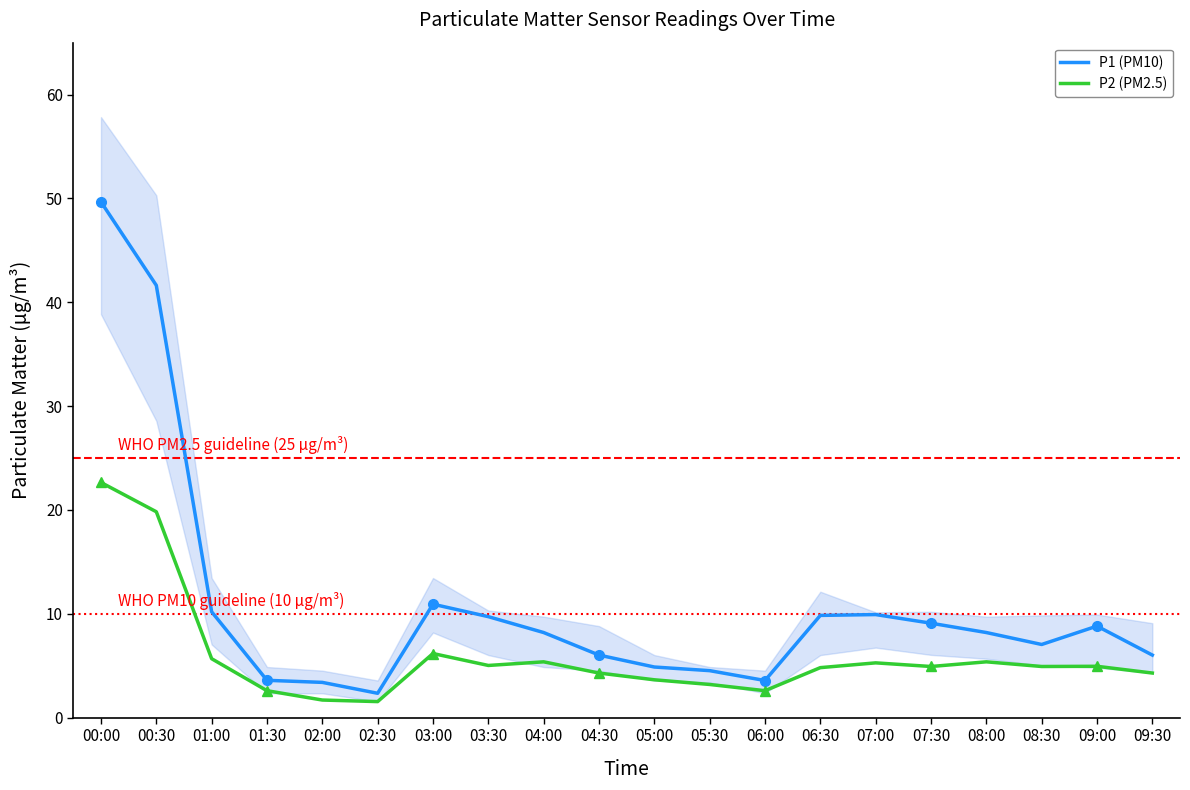

True or false: P2 (PM2.5) has a value of 3.0 at 03:30.

False